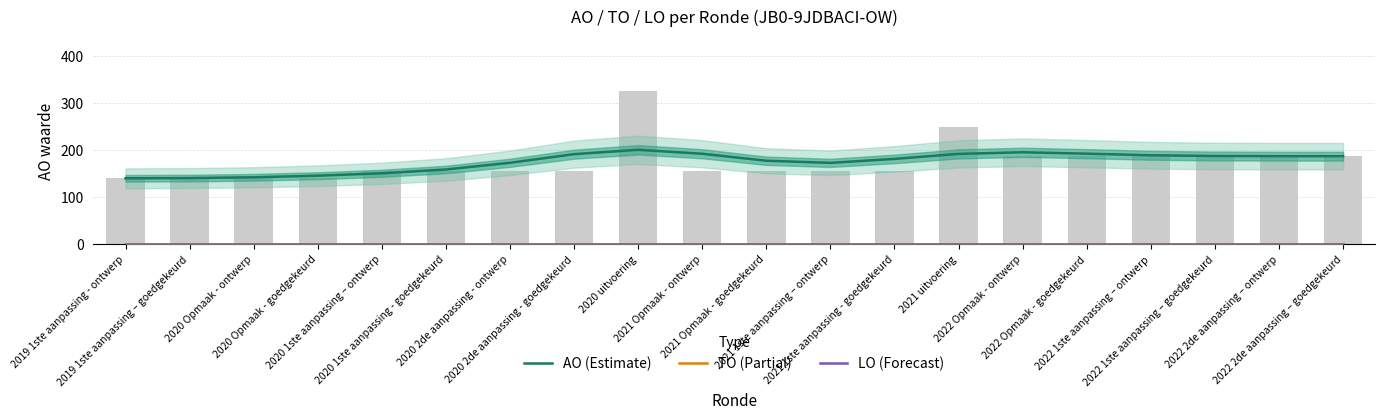

What is the difference between the AO (Estimate) values at 2020 1ste aanpassing – ontwerp and 2020 Opmaak - goedgekeurd?

5.1